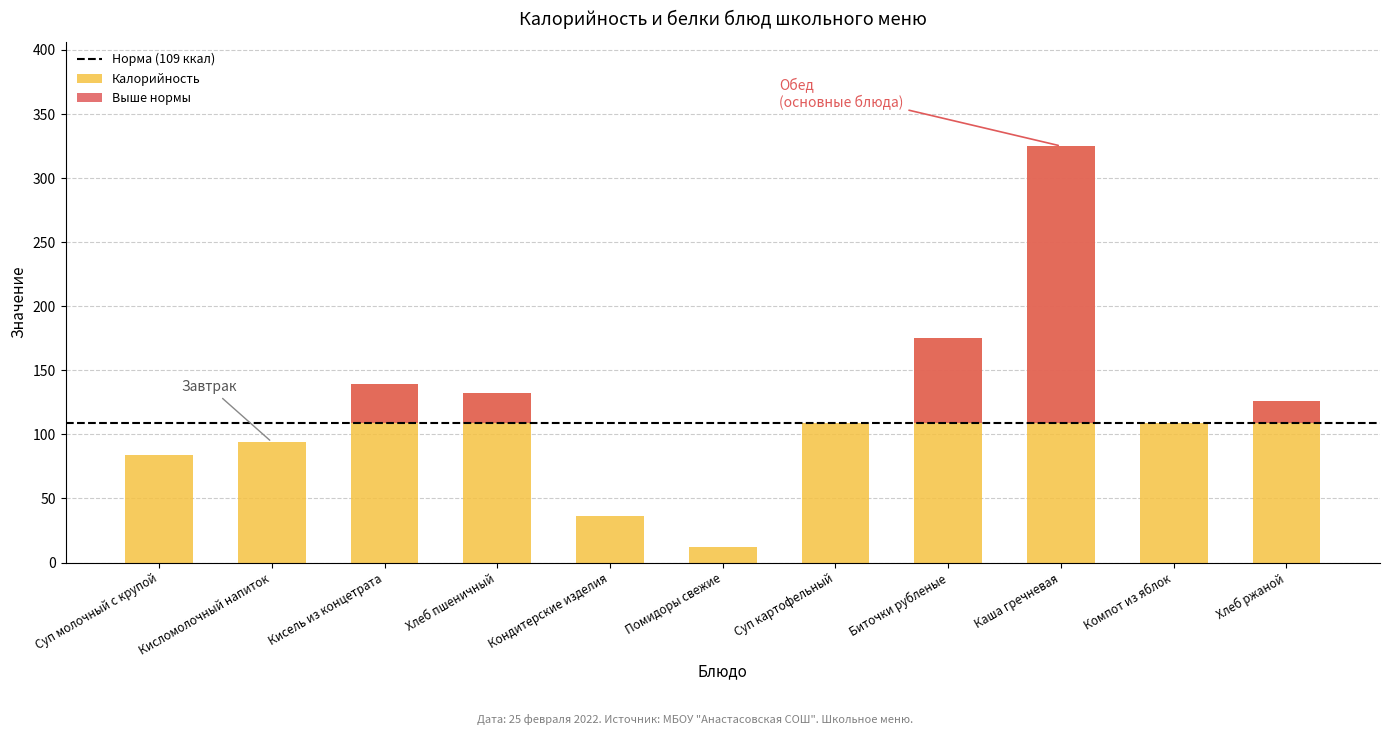

Reading left to right, list all the values displayed in this chart.

Суп молочный с крупой=84	Кисломолочный напиток=94	Кисель из концетрата=139	Хлеб пшеничный=132	Кондитерские изделия=36	Помидоры свежие=12	Суп картофельный=109	Биточки рубленые=175	Каша гречневая=325	Компот из яблок=109	Хлеб ржаной=126